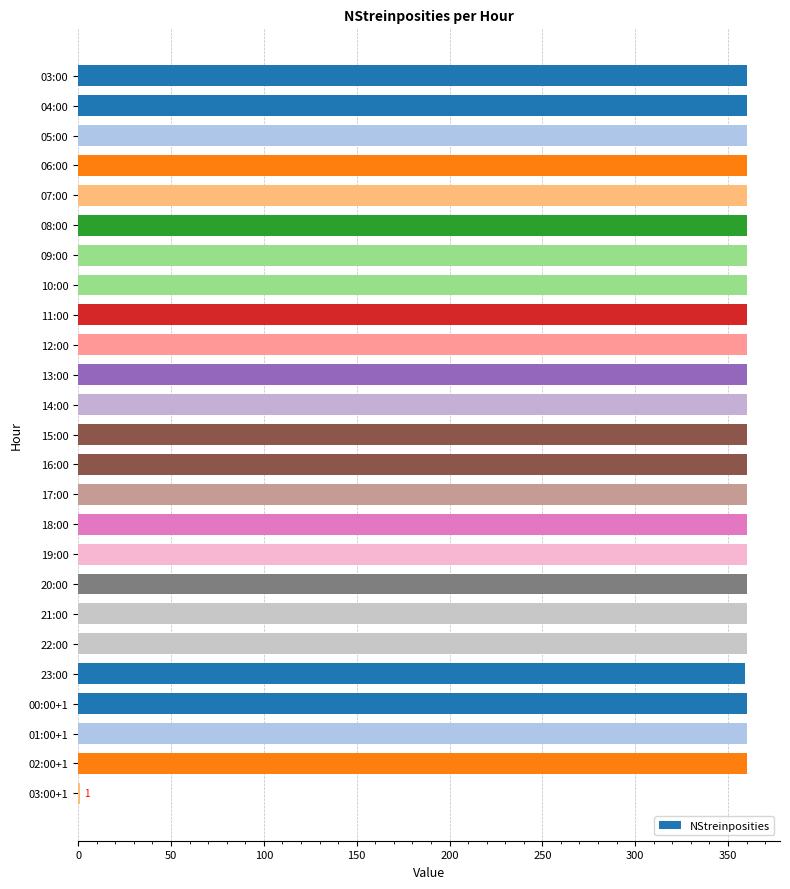

What is the ratio of the value at 05:00 to the value at 10:00?

1.0